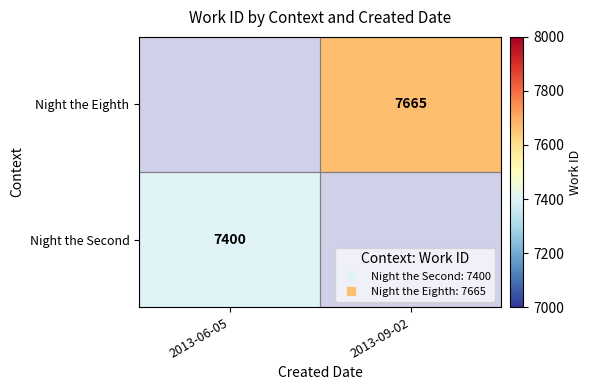

Where is Night the Second nearest to the value 7400?

2013-06-05